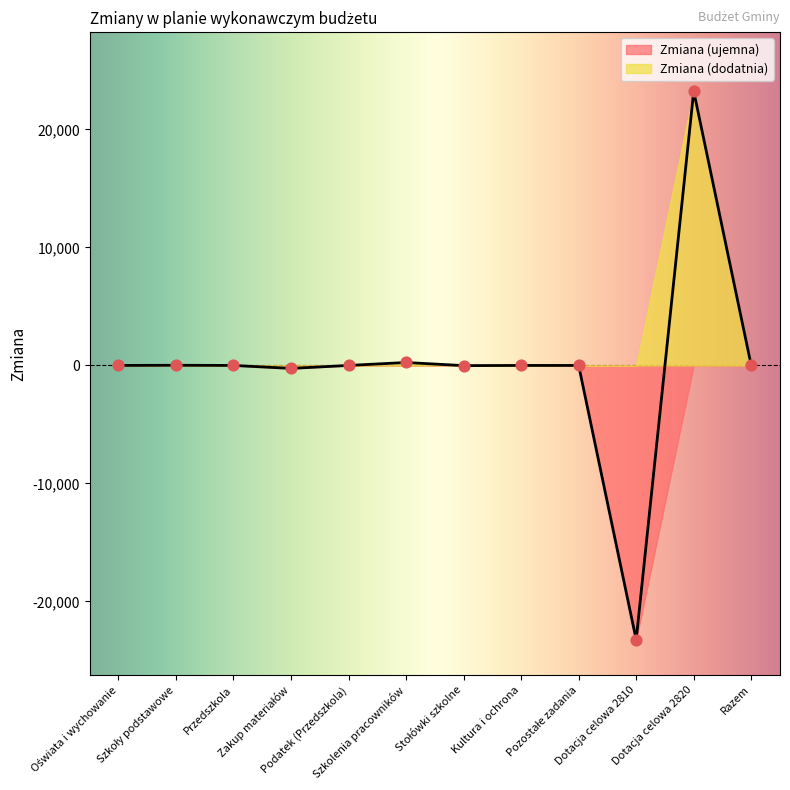

Which has a higher value, Szkolenia pracowników or Oświata i wychowanie?

Szkolenia pracowników